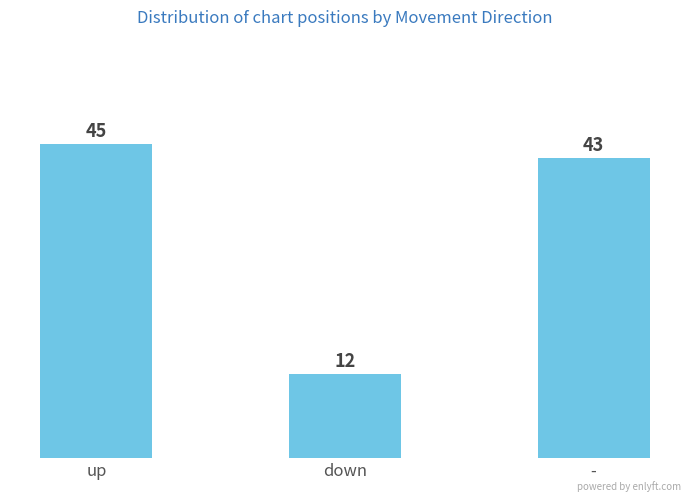

Rank the categories by value from highest to lowest.

up, -, down